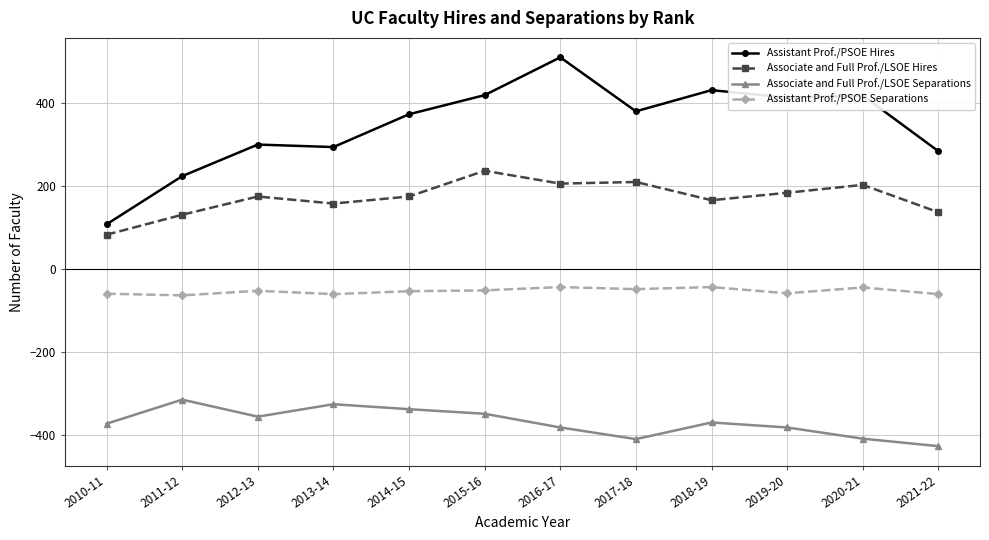

Between 2014-15 and 2016-17, which series saw the biggest shift?

Assistant Prof./PSOE Hires